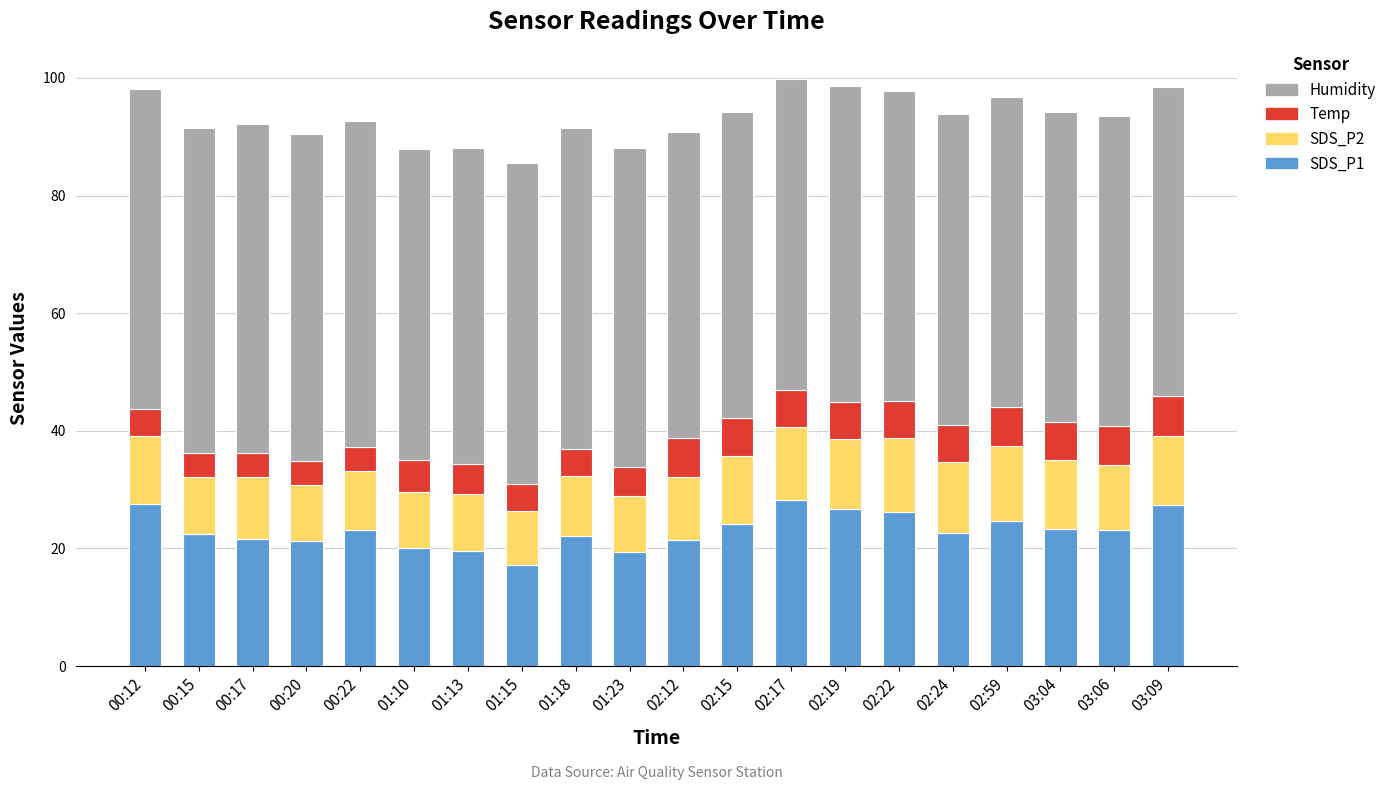

What is the total value across all series at 01:18?

91.4